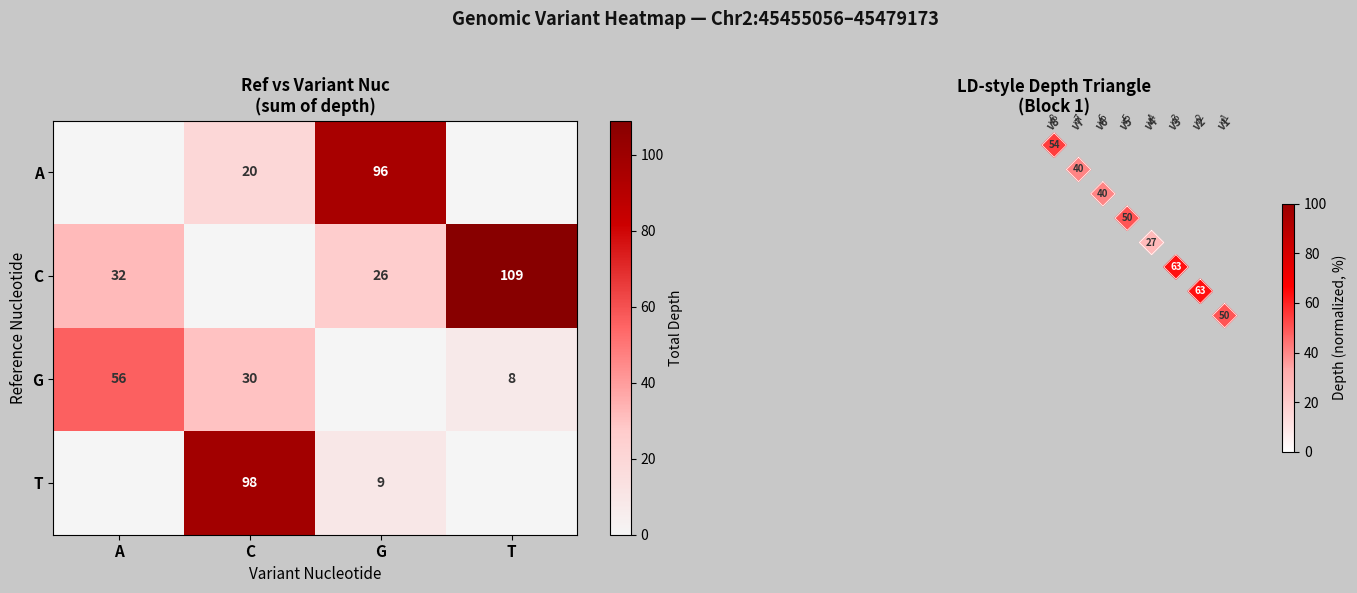

The value of G at C is 30. True or false?

True